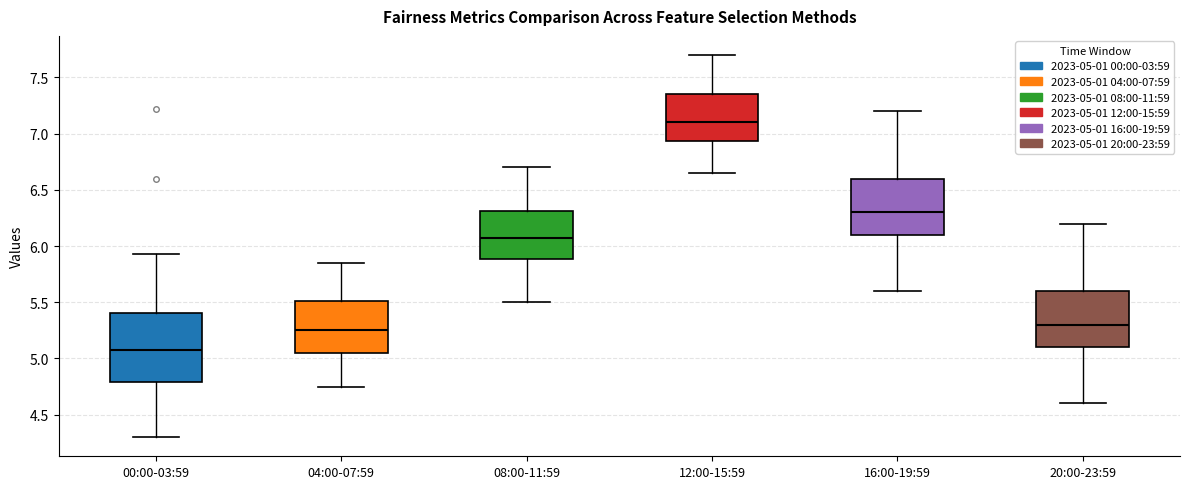

Which box's median line is the highest?

12:00-15:59